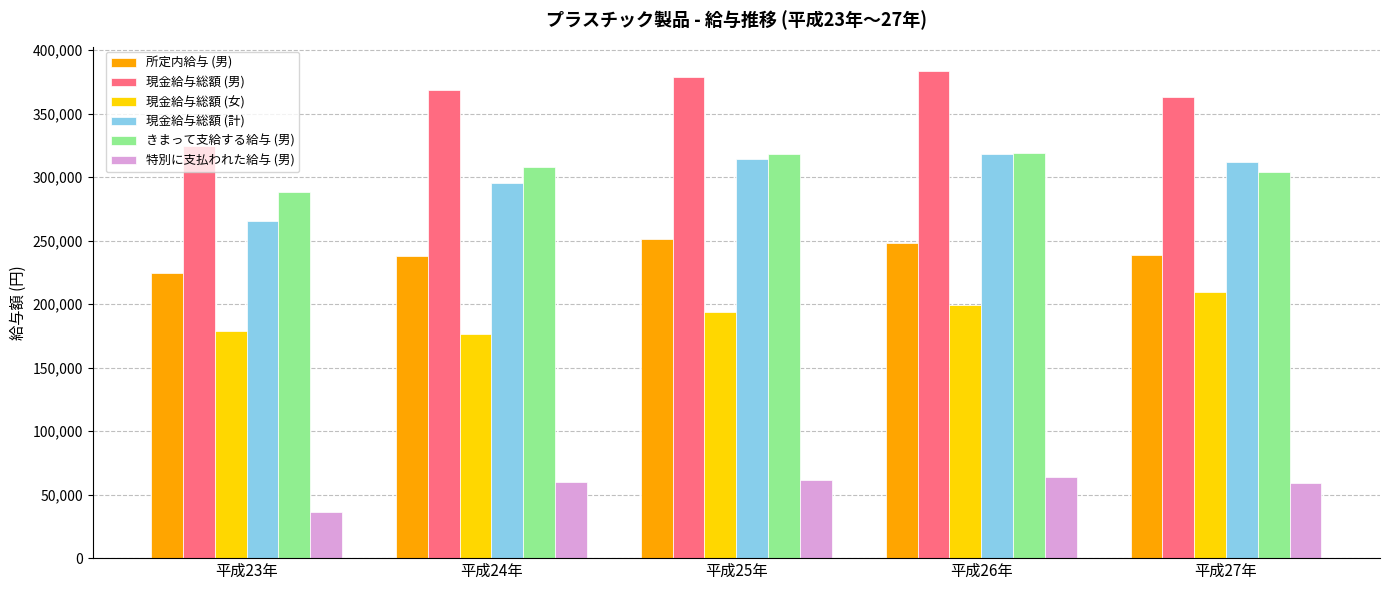

What is the spread (max minus min) of values at 平成23年?

288458